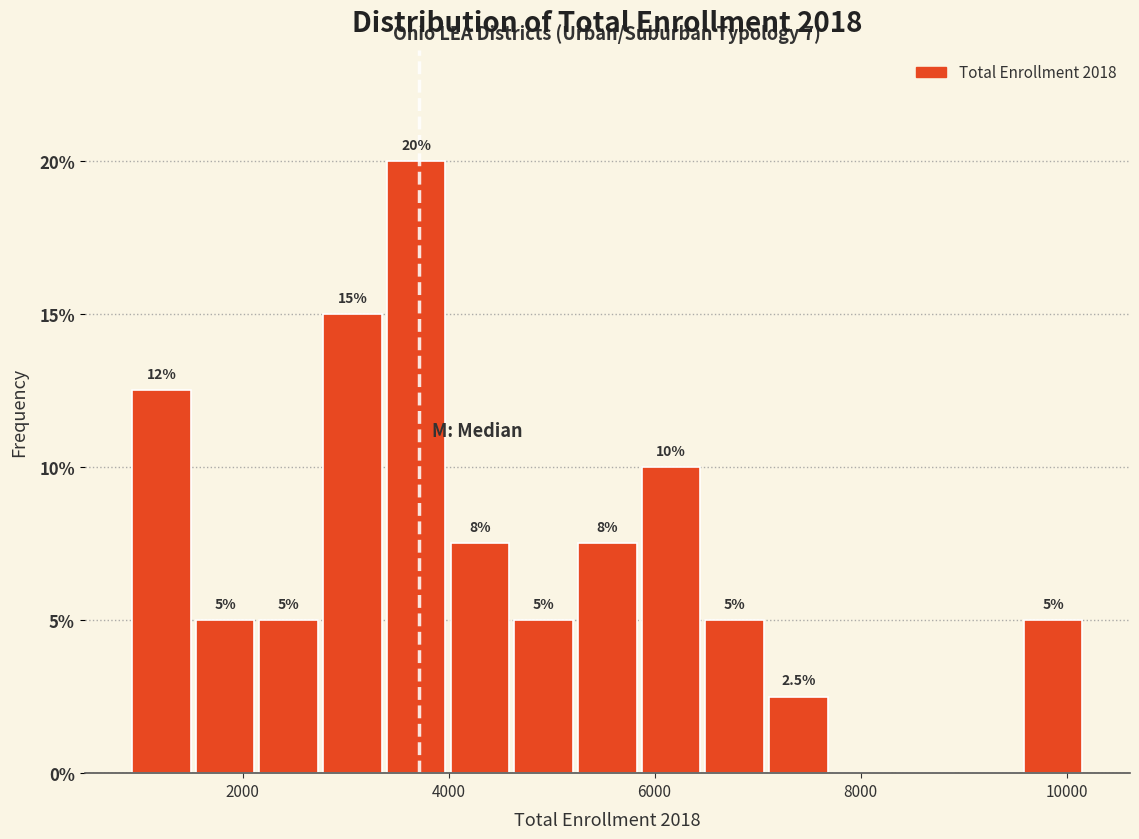

Around what value on the x-axis is the tallest bar? Give the approximate position of its centre, as read against the axis.

3600